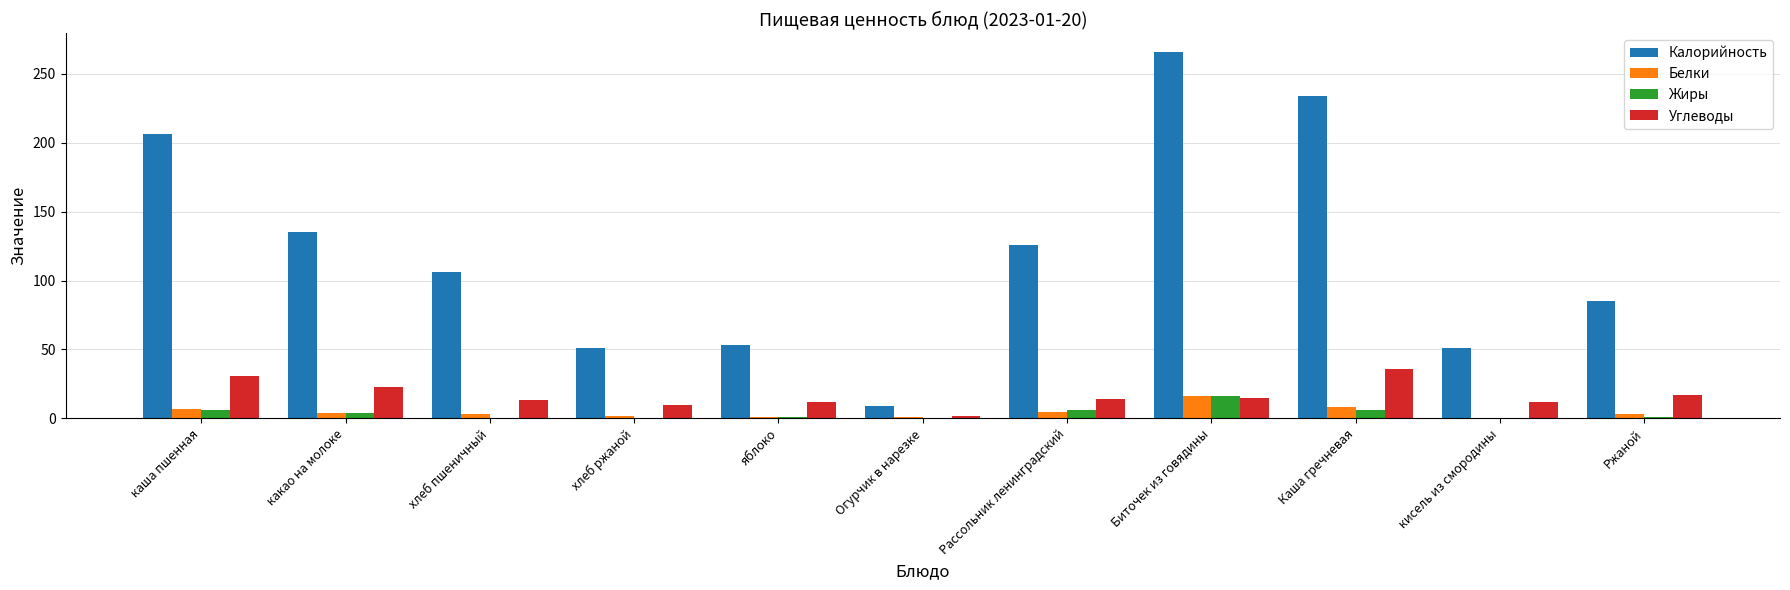

What is the difference between the Жиры values at каша пшенная and яблоко?

5